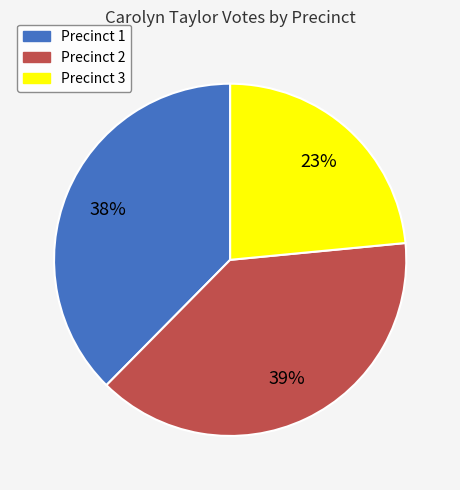

Rank the categories by value from highest to lowest.

Precinct 2, Precinct 1, Precinct 3